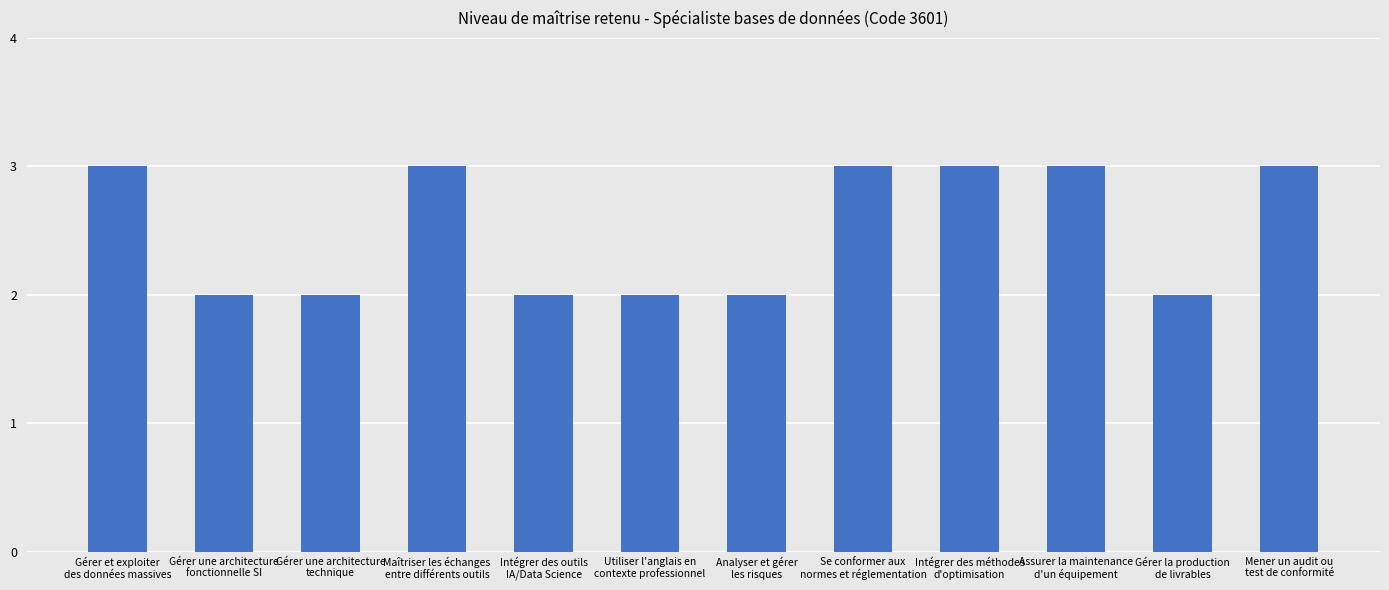

Count the values in the range 2 to 3.

12